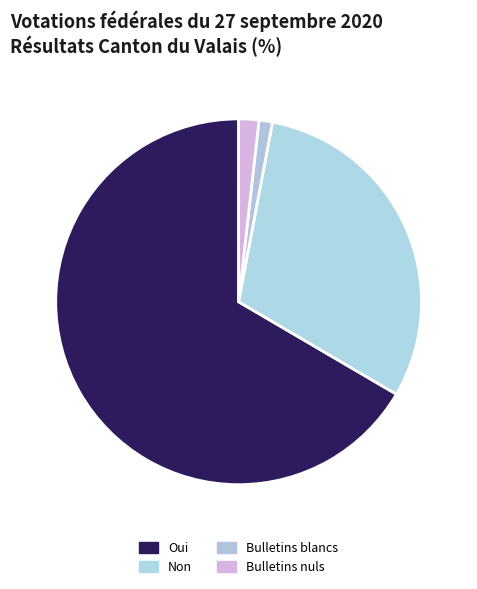

Which category has the biggest portion of the pie?

Oui